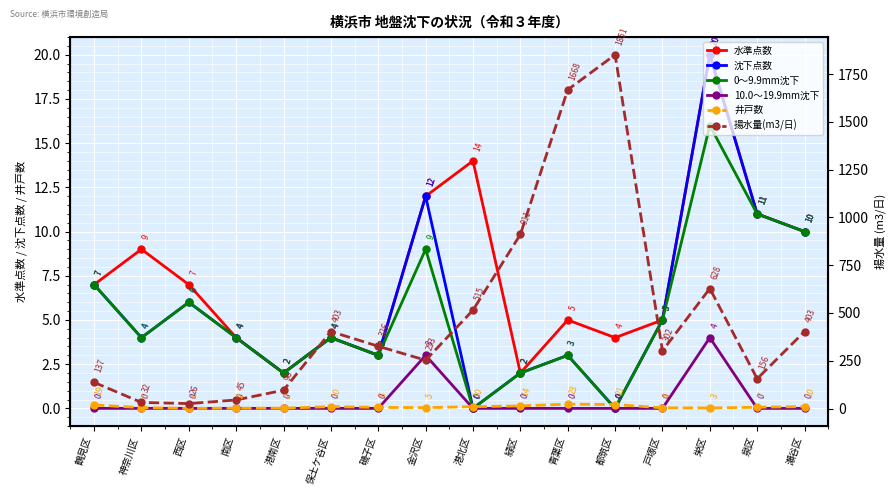

How many values in the 揚水量(m3/日) series exceed 326?

7